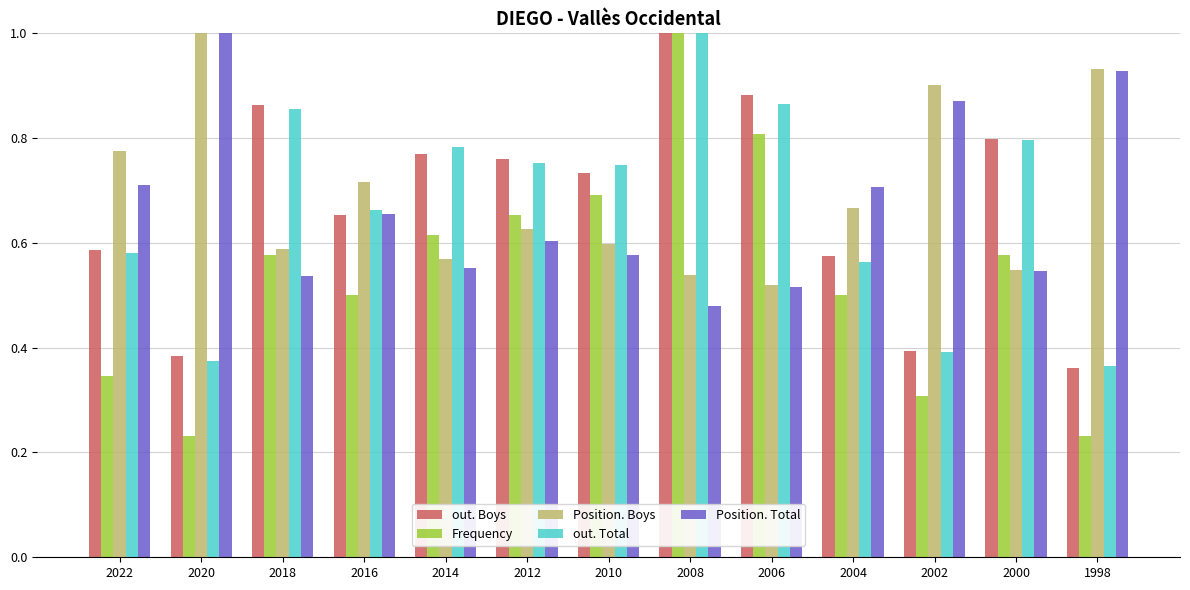

True or false: out. Boys has a value of 0.4 at 1998.

True